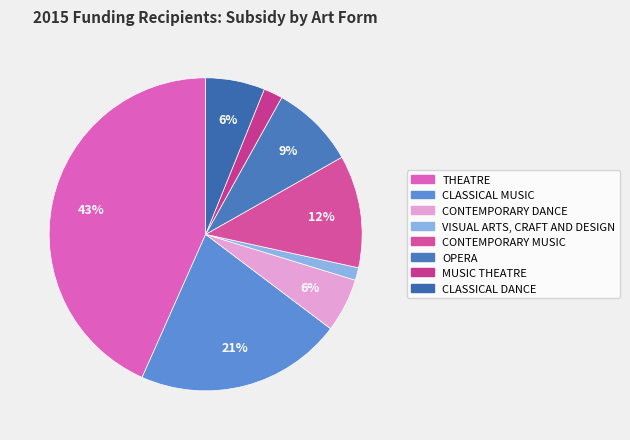

Which category has the biggest portion of the pie?

THEATRE